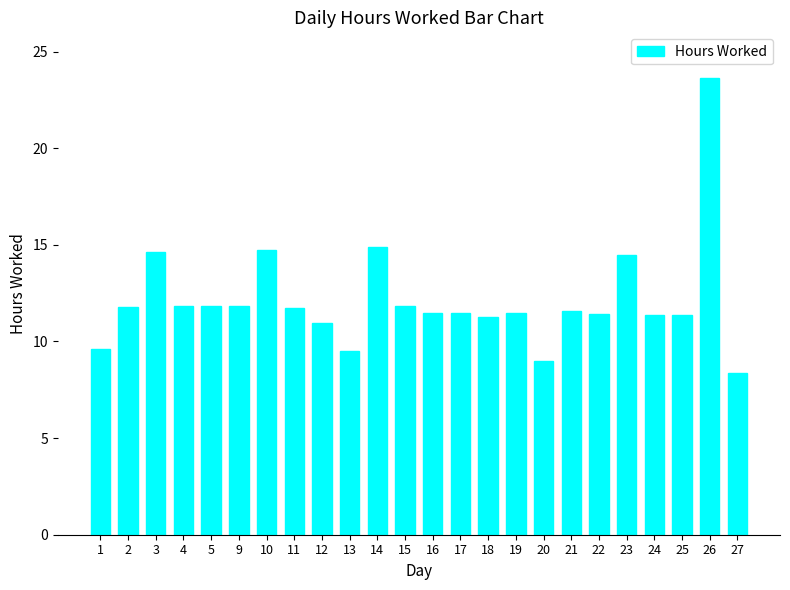

Approximately how many times larger is the value at 1 compared to 12?

0.9